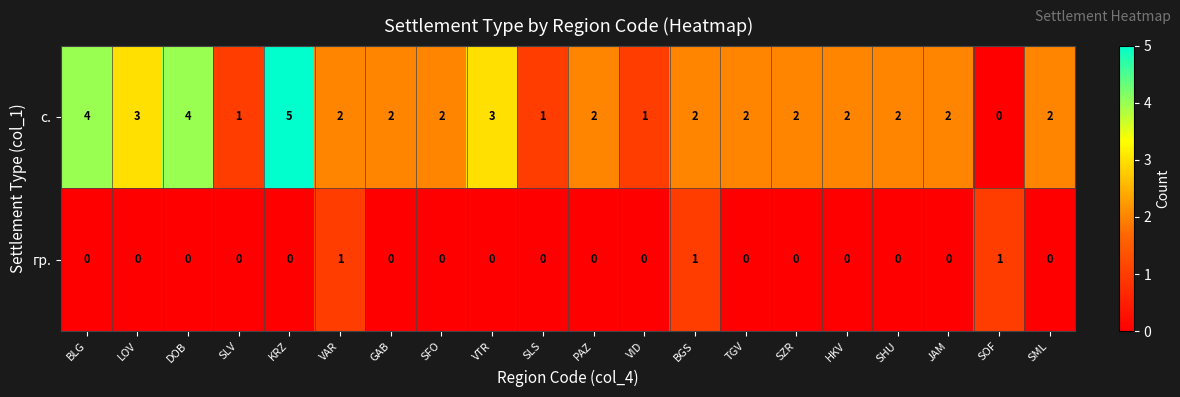

Count the гр. values in the range 0 to 1.

20